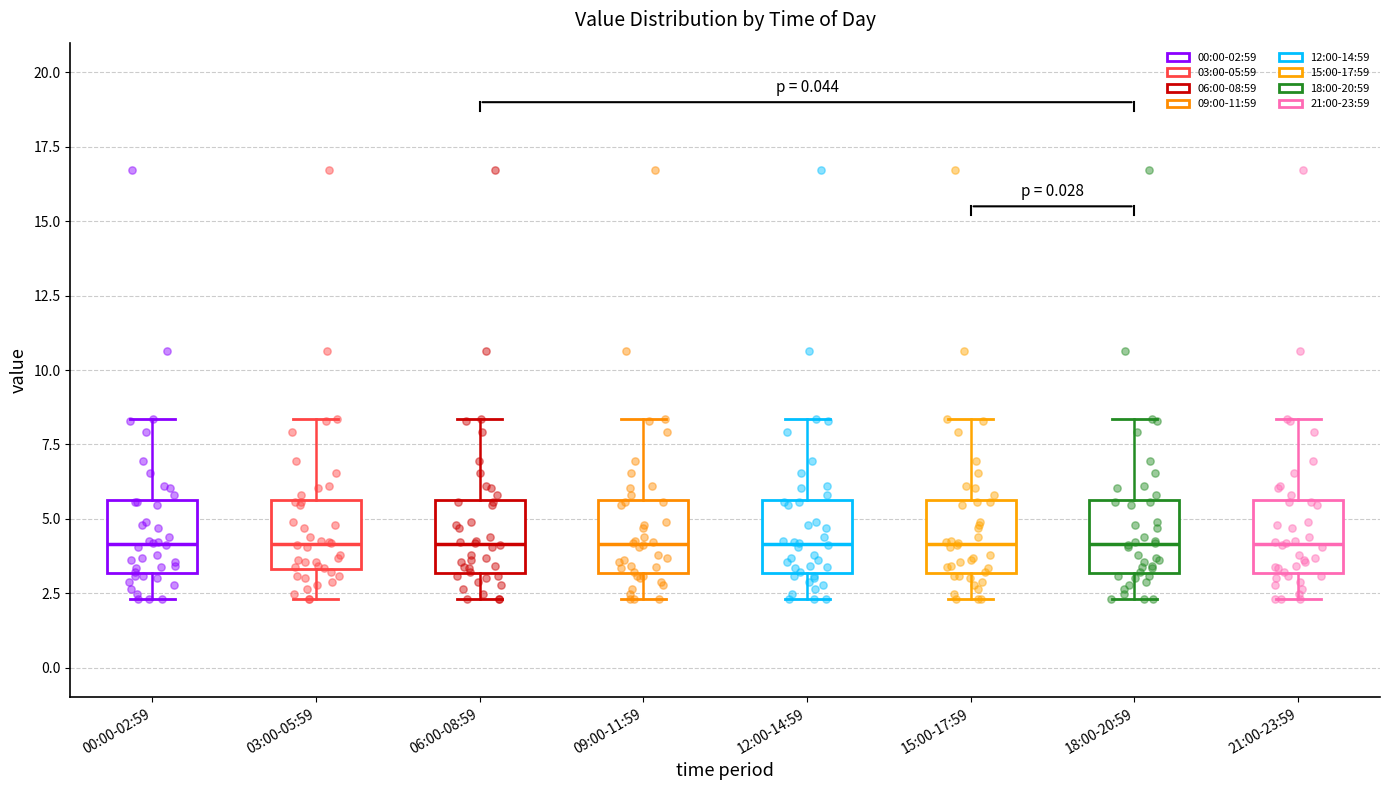

Reading left to right, read every box against the y-axis: the position of its median line, the range the box covers, and the ends of its whiskers. The values are not printed on the chart, so give them approximately, as read against the axis.

00:00-02:59: median 4.0, box 3.0 to 5.5, whiskers 2.5 to 8.5
03:00-05:59: median 4.0, box 3.5 to 5.5, whiskers 2.5 to 8.5
06:00-08:59: median 4.0, box 3.0 to 5.5, whiskers 2.5 to 8.5
09:00-11:59: median 4.0, box 3.0 to 5.5, whiskers 2.5 to 8.5
12:00-14:59: median 4.0, box 3.0 to 5.5, whiskers 2.5 to 8.5
15:00-17:59: median 4.0, box 3.0 to 5.5, whiskers 2.5 to 8.5
18:00-20:59: median 4.0, box 3.0 to 5.5, whiskers 2.5 to 8.5
21:00-23:59: median 4.0, box 3.0 to 5.5, whiskers 2.5 to 8.5